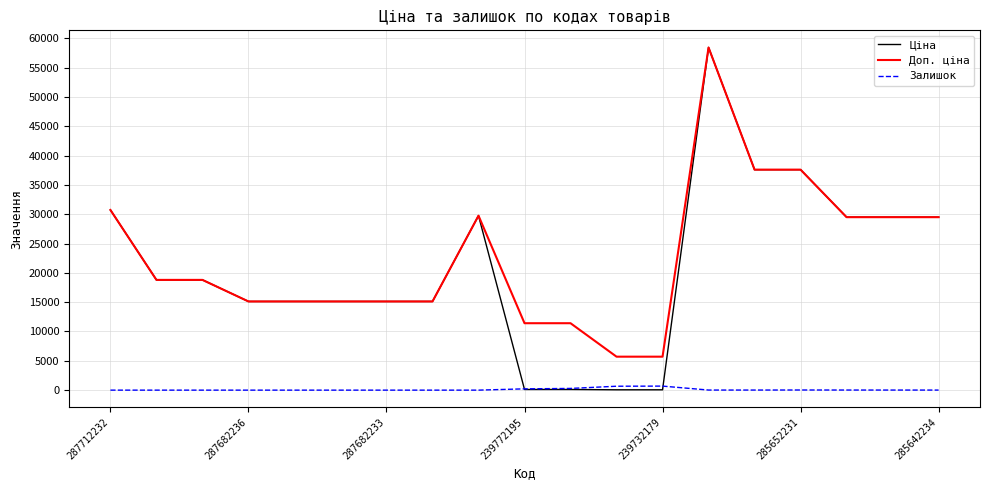

Which series has the largest range (max minus min)?

Ціна